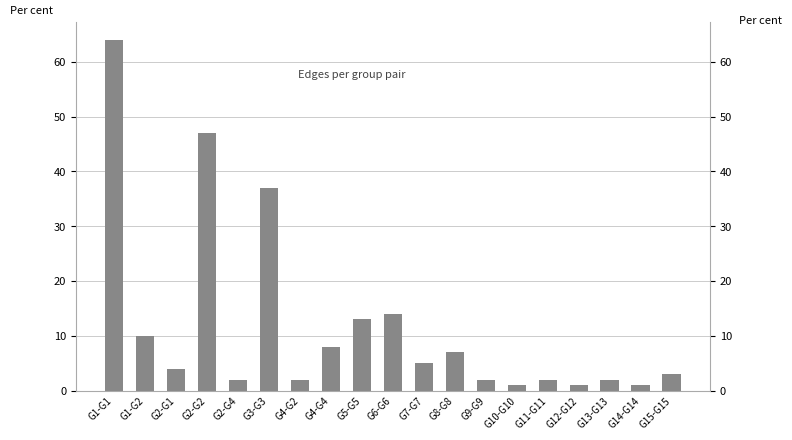

Rank the categories by value from highest to lowest.

G1-G1, G2-G2, G3-G3, G6-G6, G5-G5, G1-G2, G4-G4, G8-G8, G7-G7, G2-G1, G15-G15, G2-G4, G4-G2, G9-G9, G11-G11, G13-G13, G10-G10, G12-G12, G14-G14